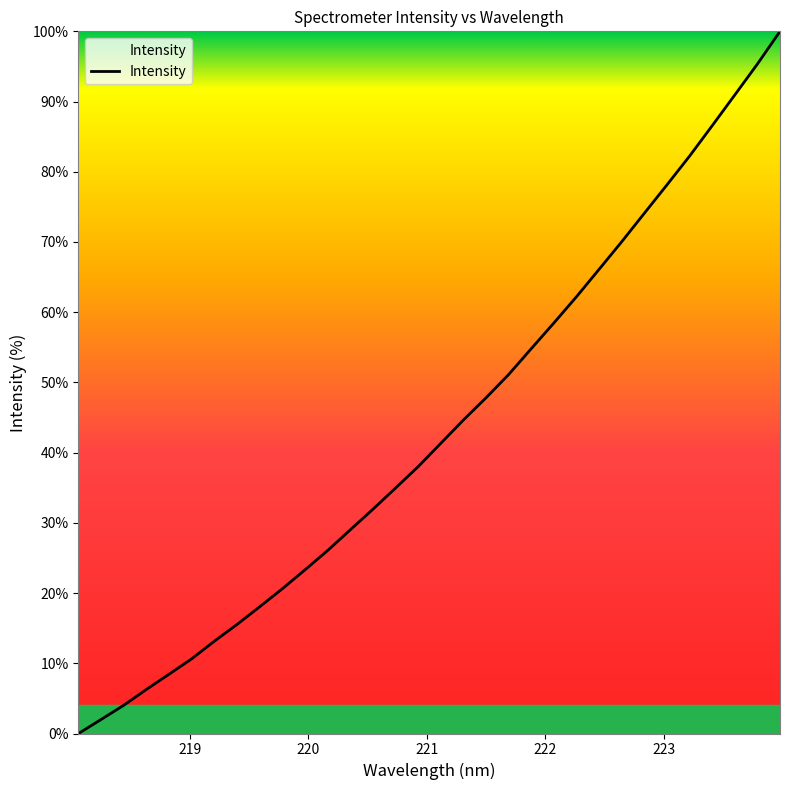

True or false: the data has more than 1 interior local peaks.

False